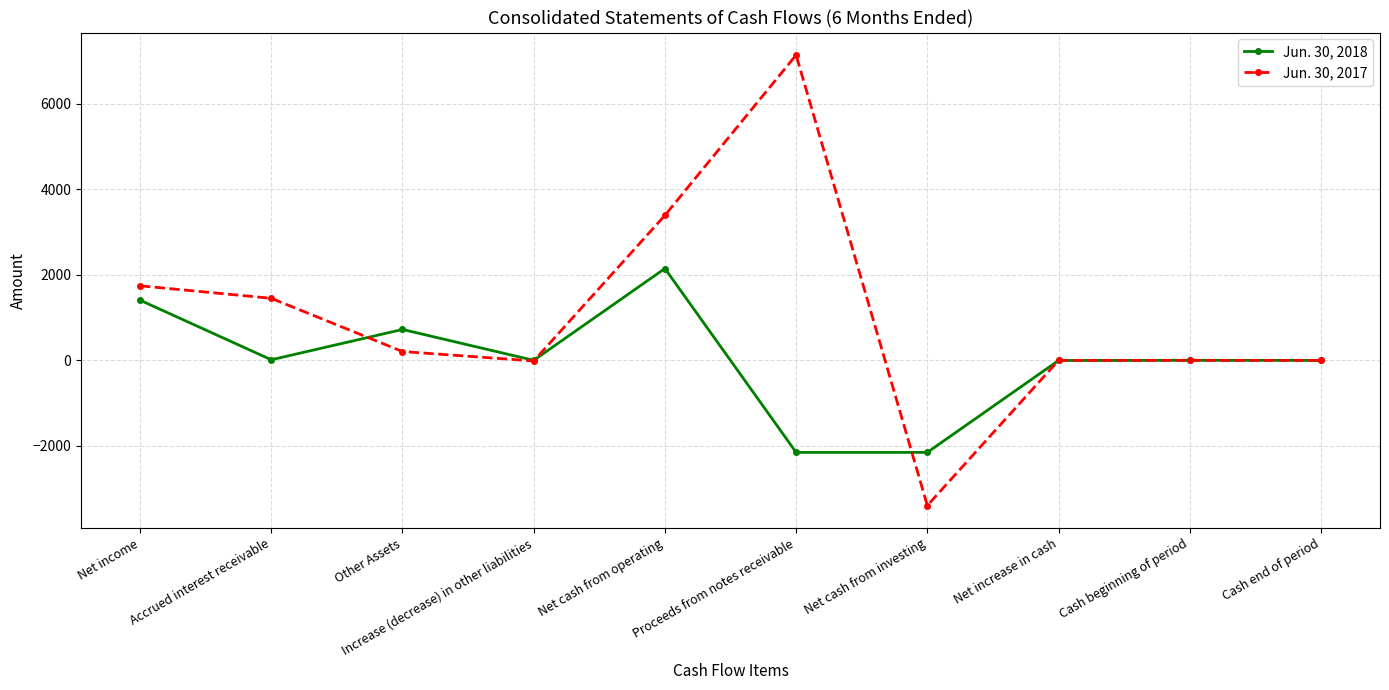

At which category is the sum across all series the highest?

Net cash from operating